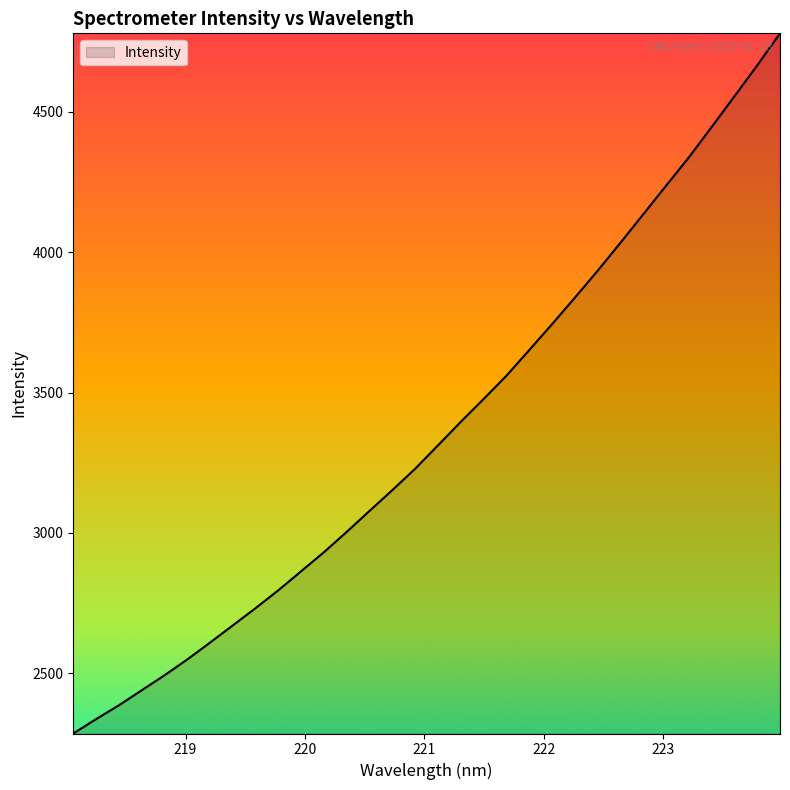

What is the maximum value shown in the chart?

4779.8